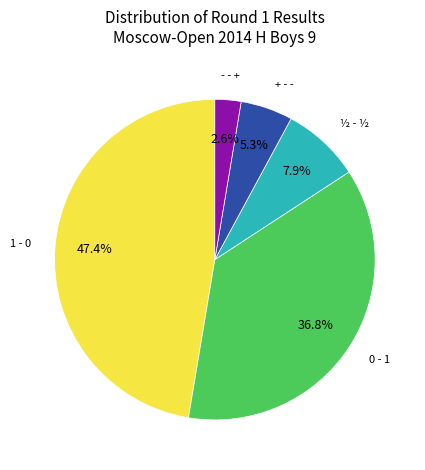

Does + - - represent more than half of the total?

No